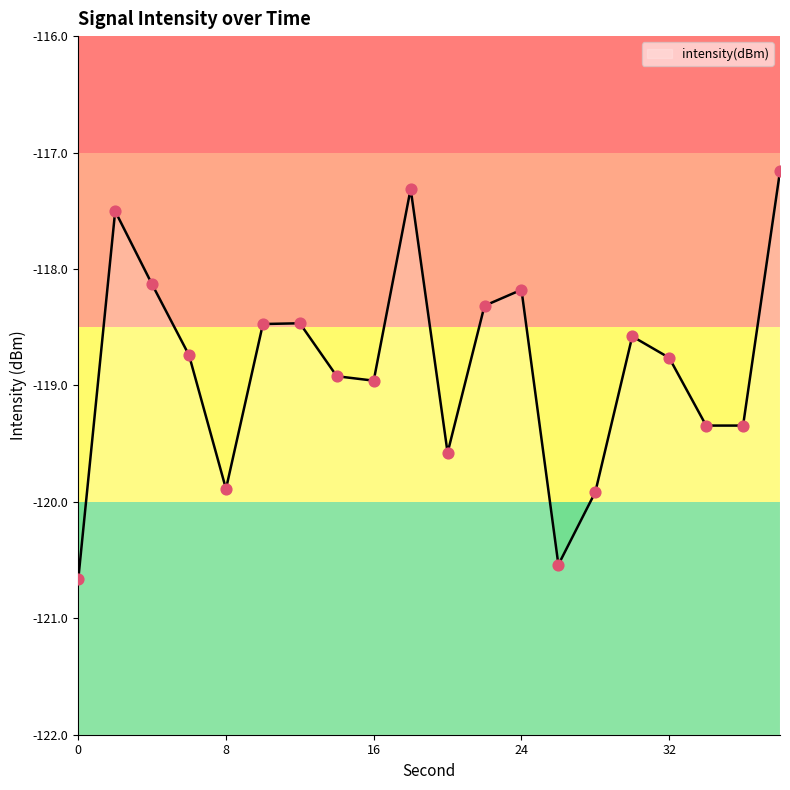

Which has a higher value, 14 or 26?

14